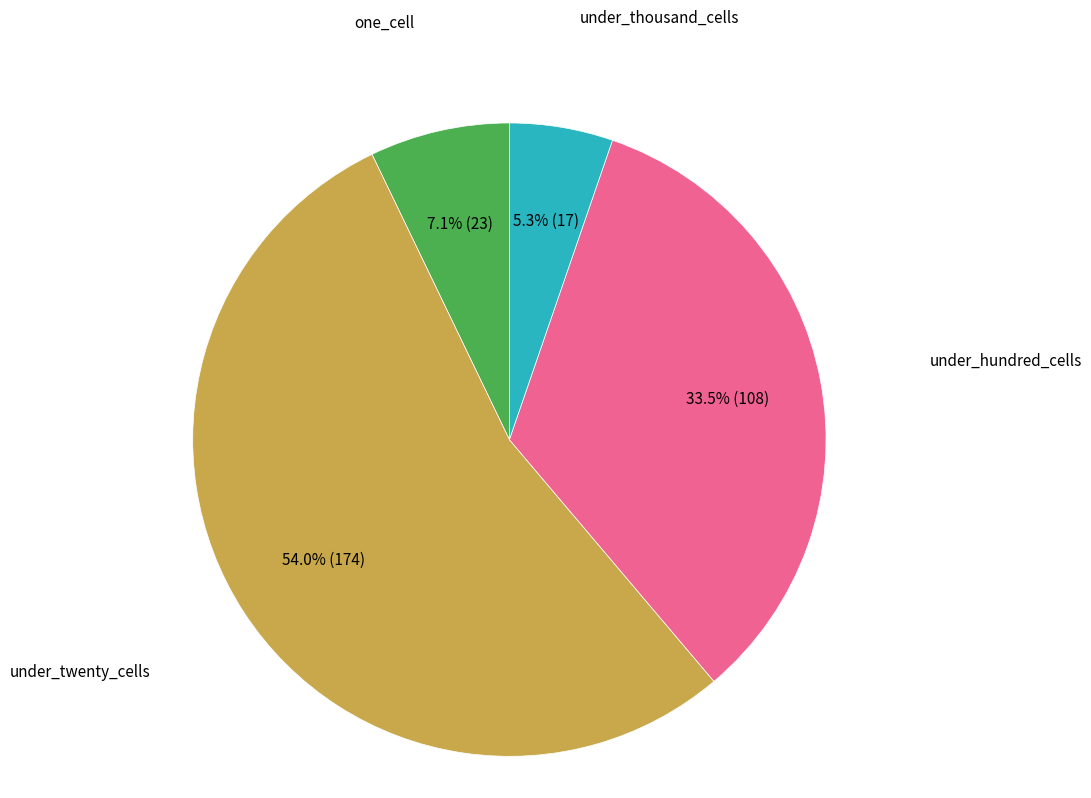

Rank the categories by value from highest to lowest.

under_twenty_cells, under_hundred_cells, one_cell, under_thousand_cells